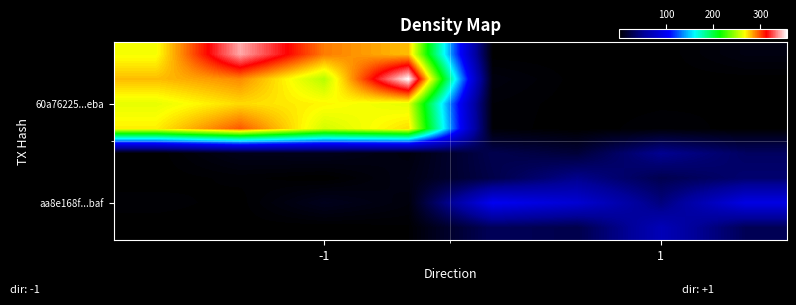

What is the smallest value displayed?

0.1